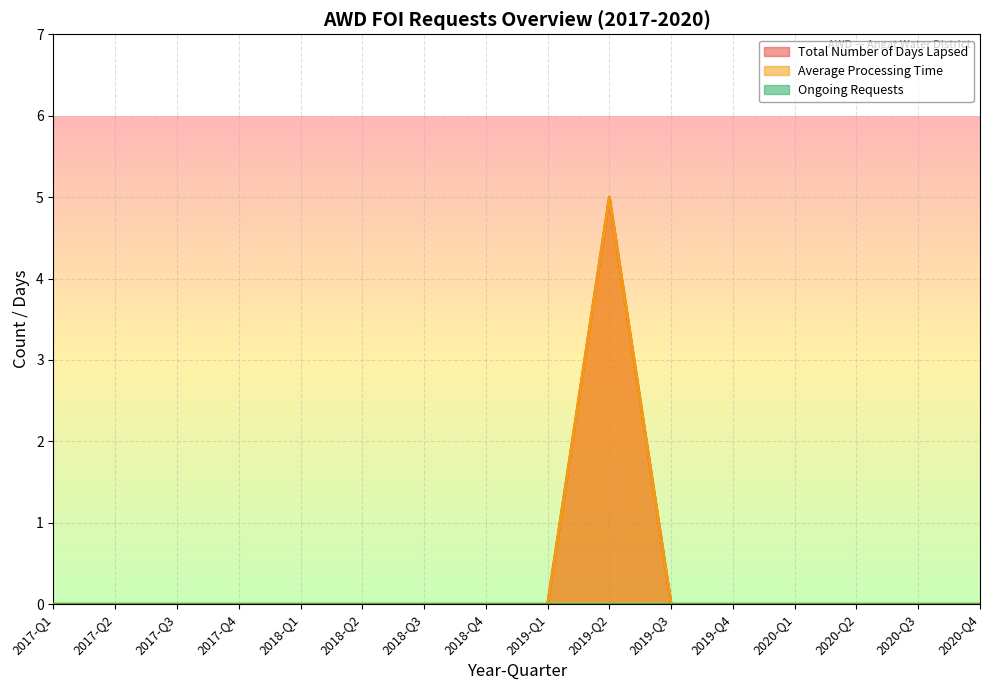

What is the label of the 3rd point from the left?

2017-Q3